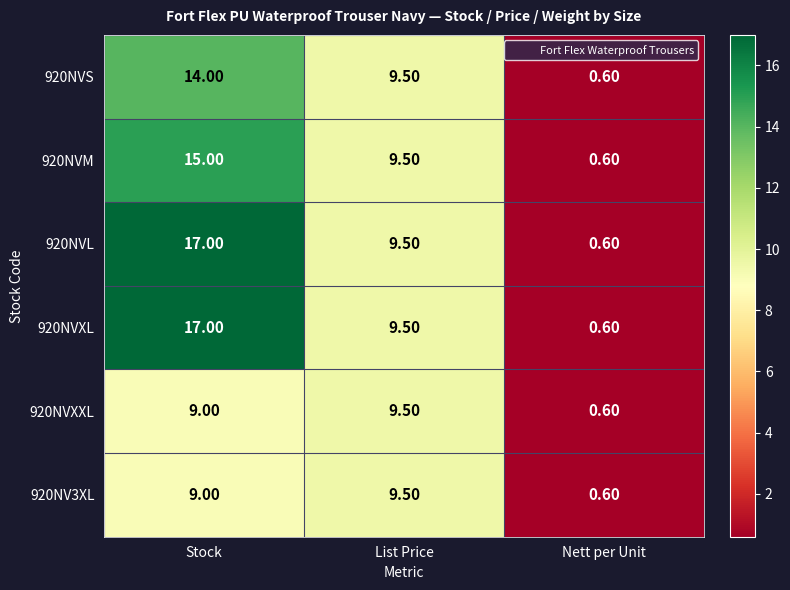

At which category is the sum across all series the highest?

Stock